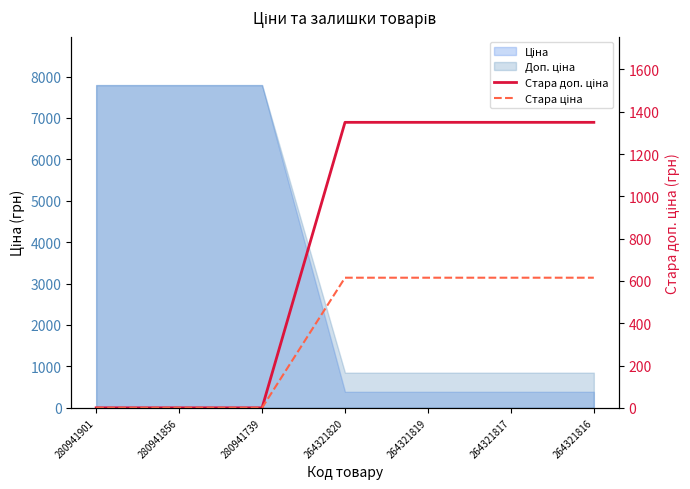

Where does the Стара ціна series first go above 615?

264321820